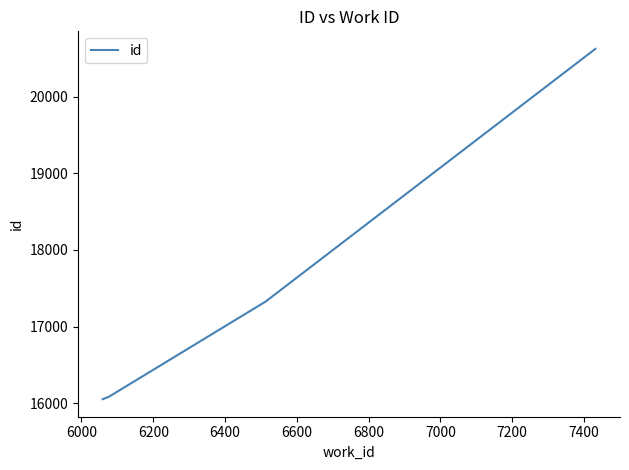

True or false: the data has more than 0 interior local peaks.

False